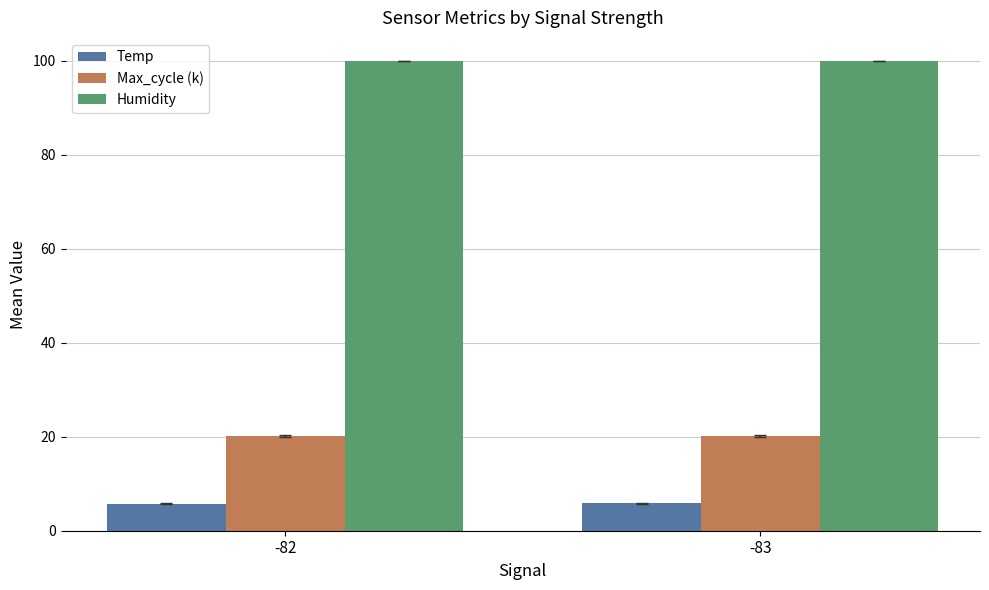

How many categories are shown in the chart?

2